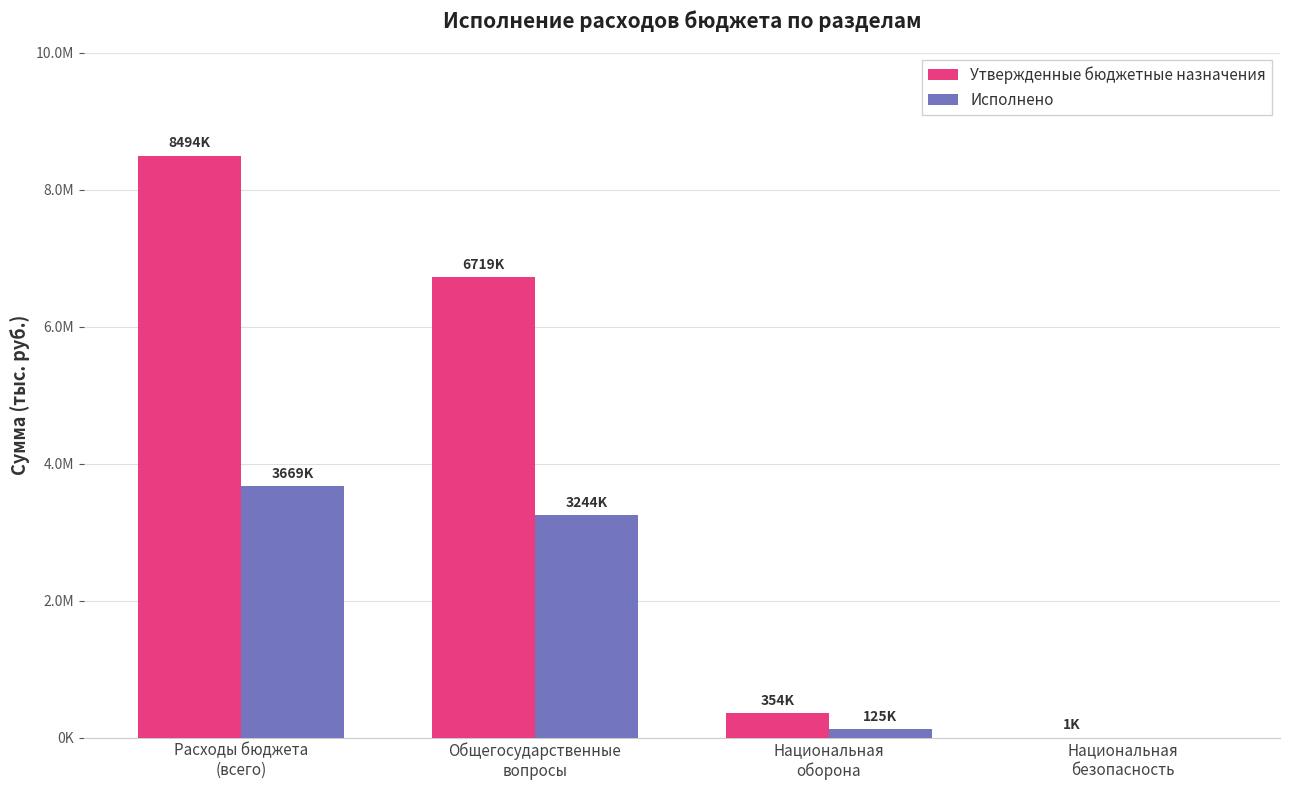

Reading right to left, extract all data points from this chart.

Утвержденные бюджетные назначения: 1000.0	353900.0	6719400.0	8493720.0
Исполнено: 0.0	125265.4	3244055.1	3668641.1